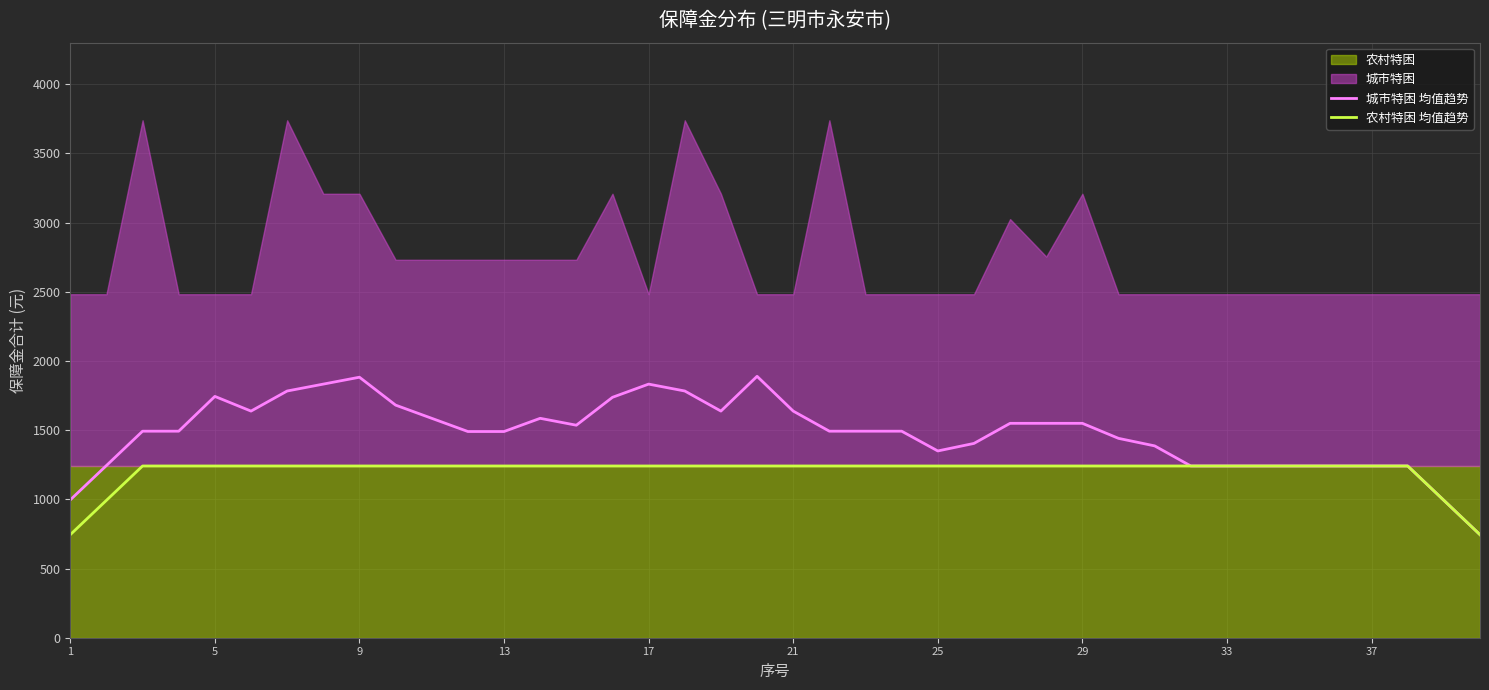

Does the chart display data point markers on the line(s)?

No